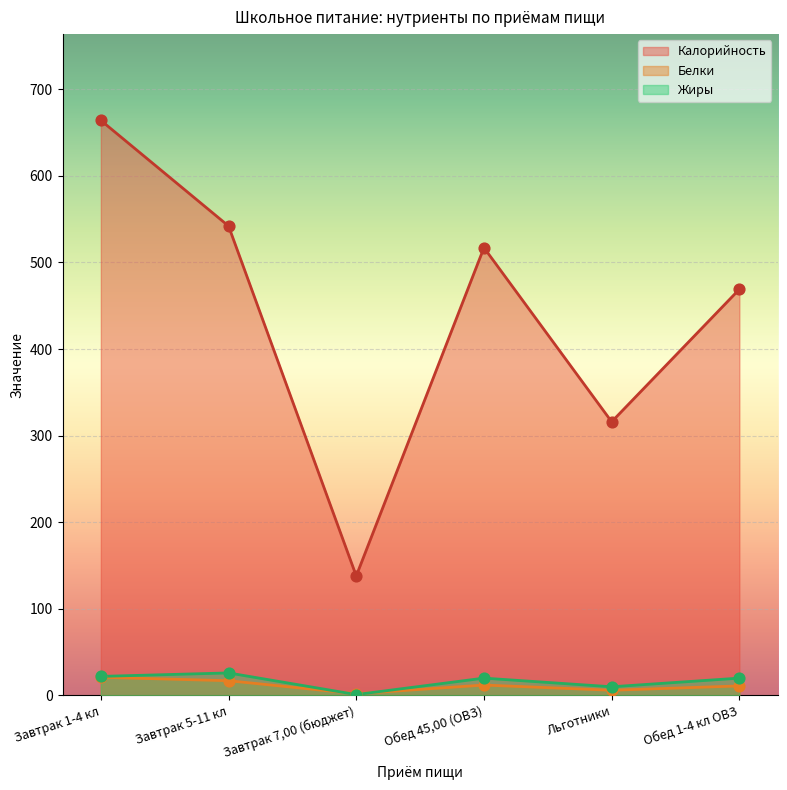

At which category is the sum across all series the highest?

Завтрак 1-4 кл